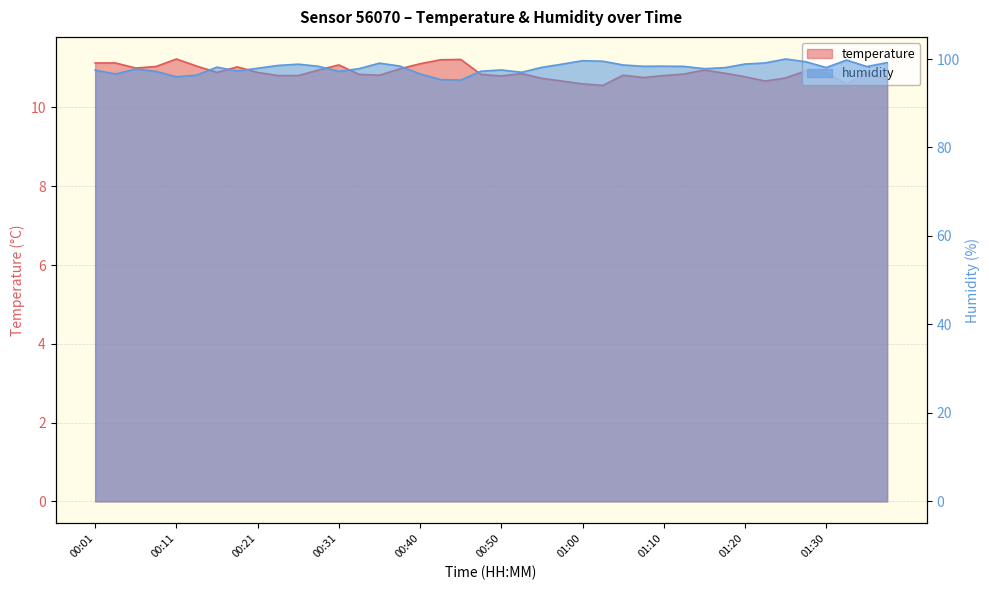

Which category has the lowest value in the temperature series?

01:03